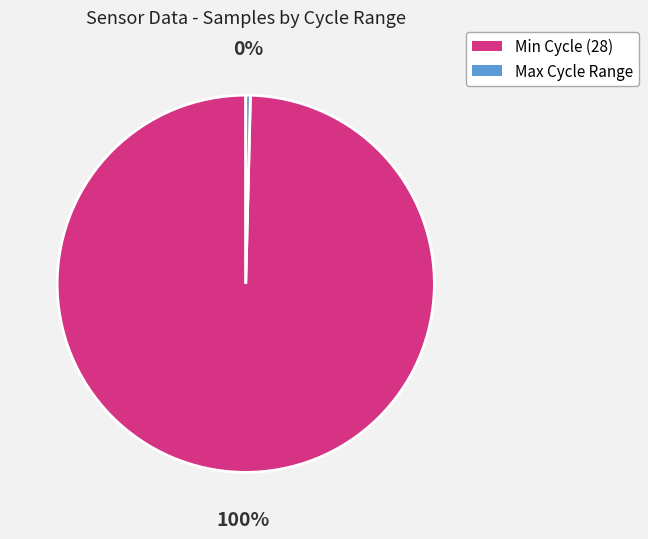

What percentage is the Min Cycle (28) slice, to the nearest percent?

100%